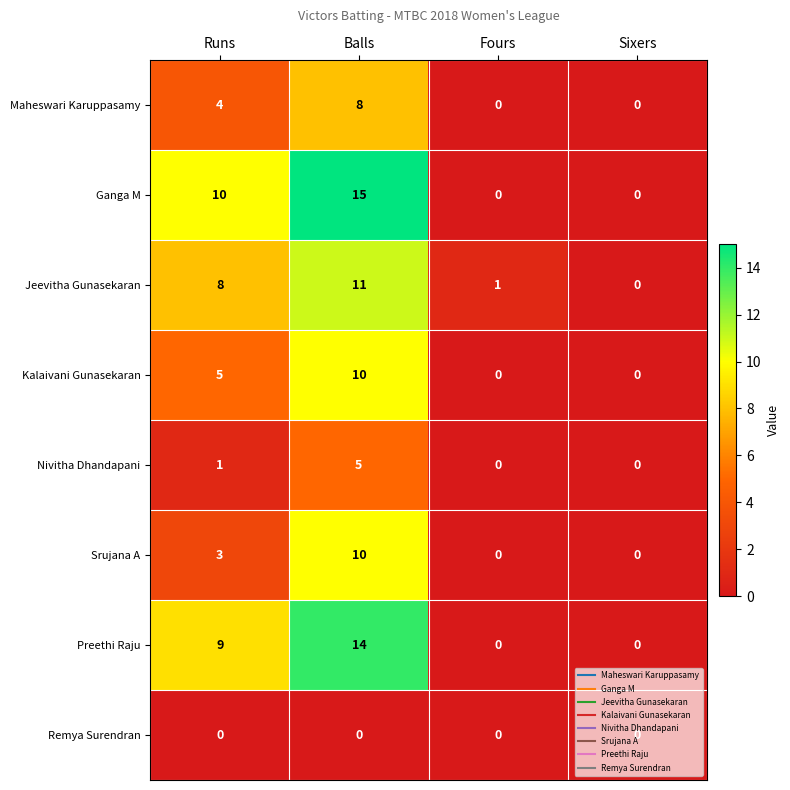

What is the sum of all Srujana A values?

13